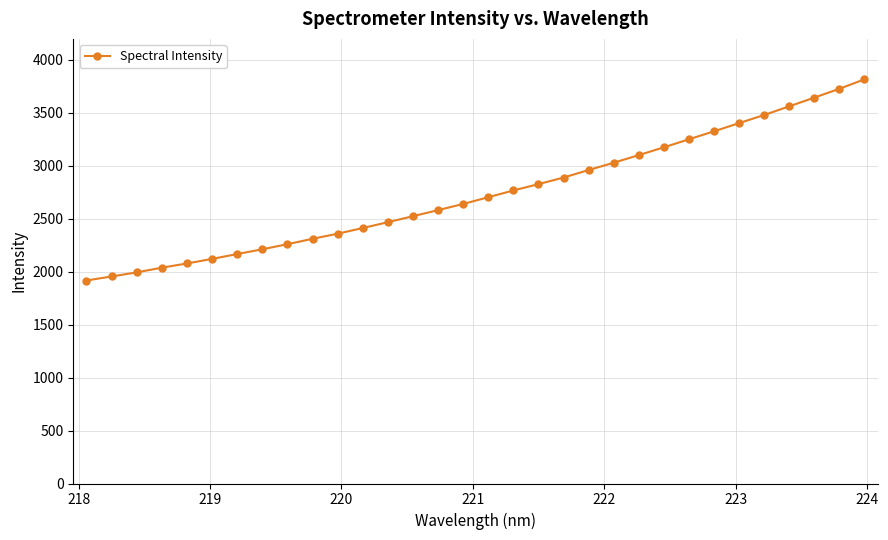

What is the minimum value shown in the chart?

1916.6